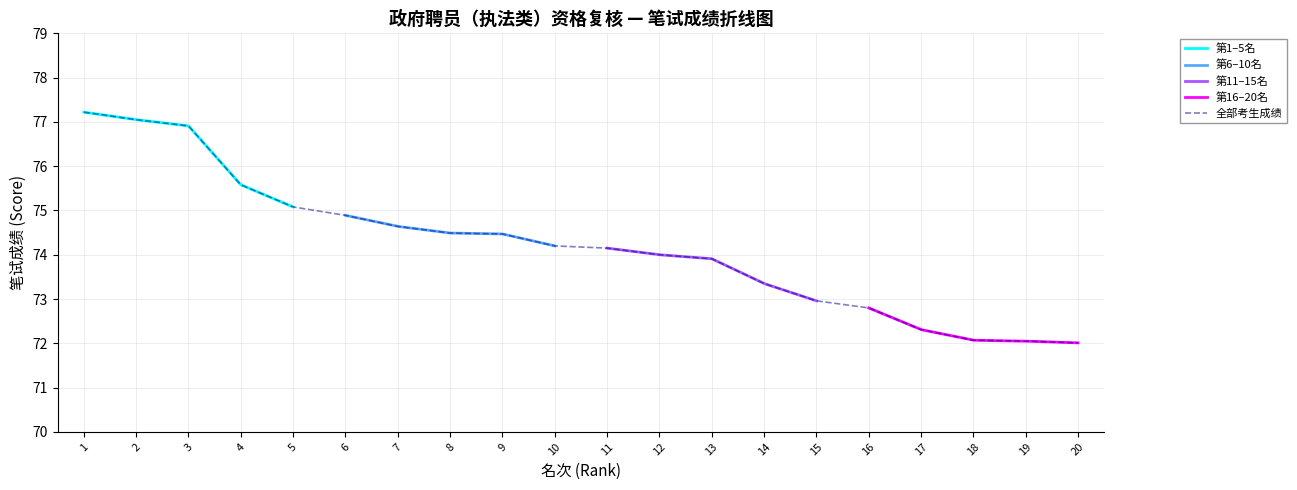

The 全部考生成绩 series shows 42.5 at 11. True or false?

False